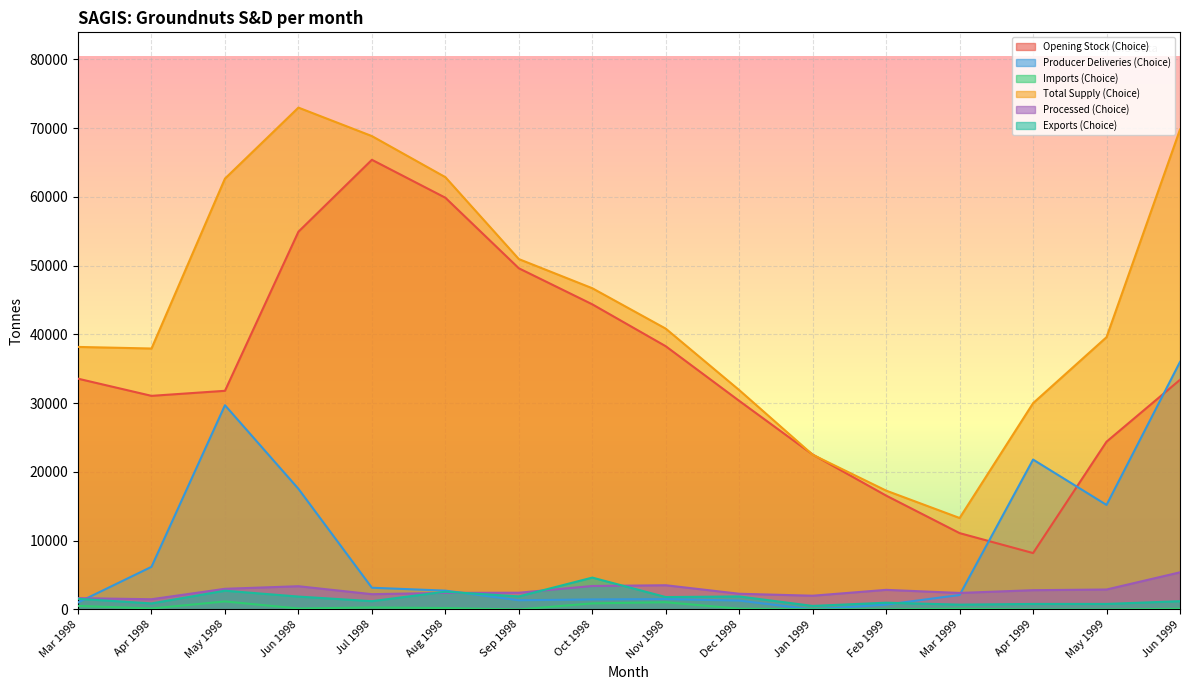

How many lines are shown in the chart?

6